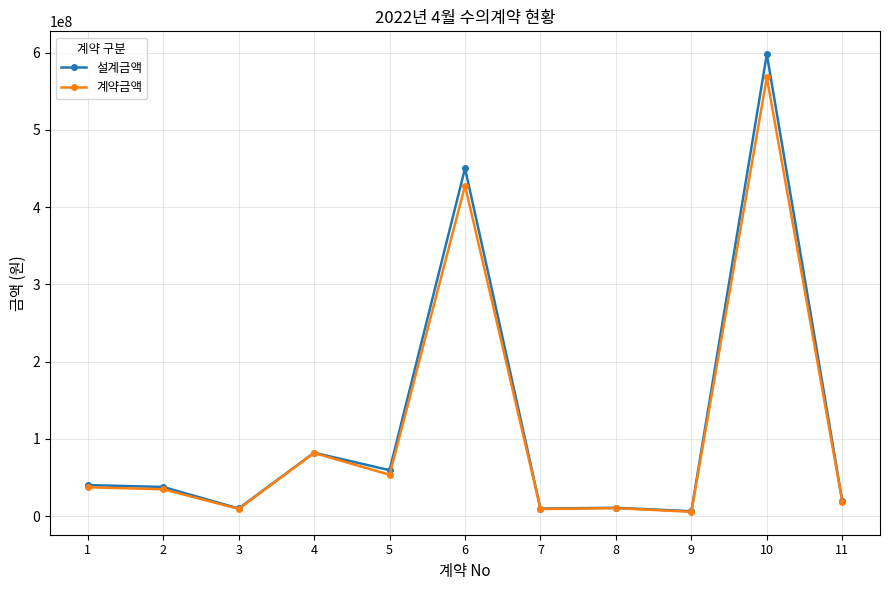

Which series changed the most between 5 and 7?

설계금액